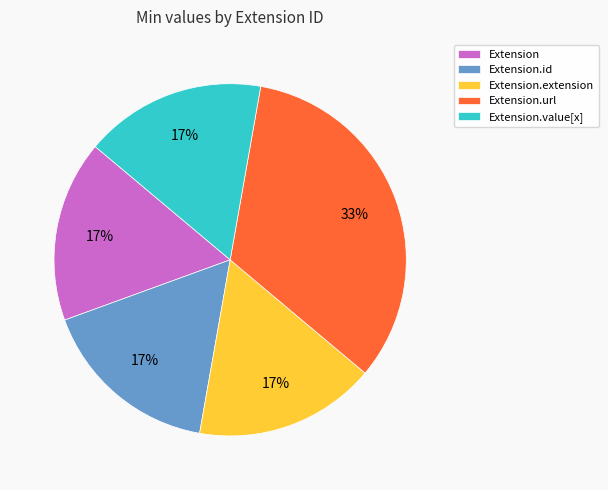

Is there a majority slice in this chart?

No